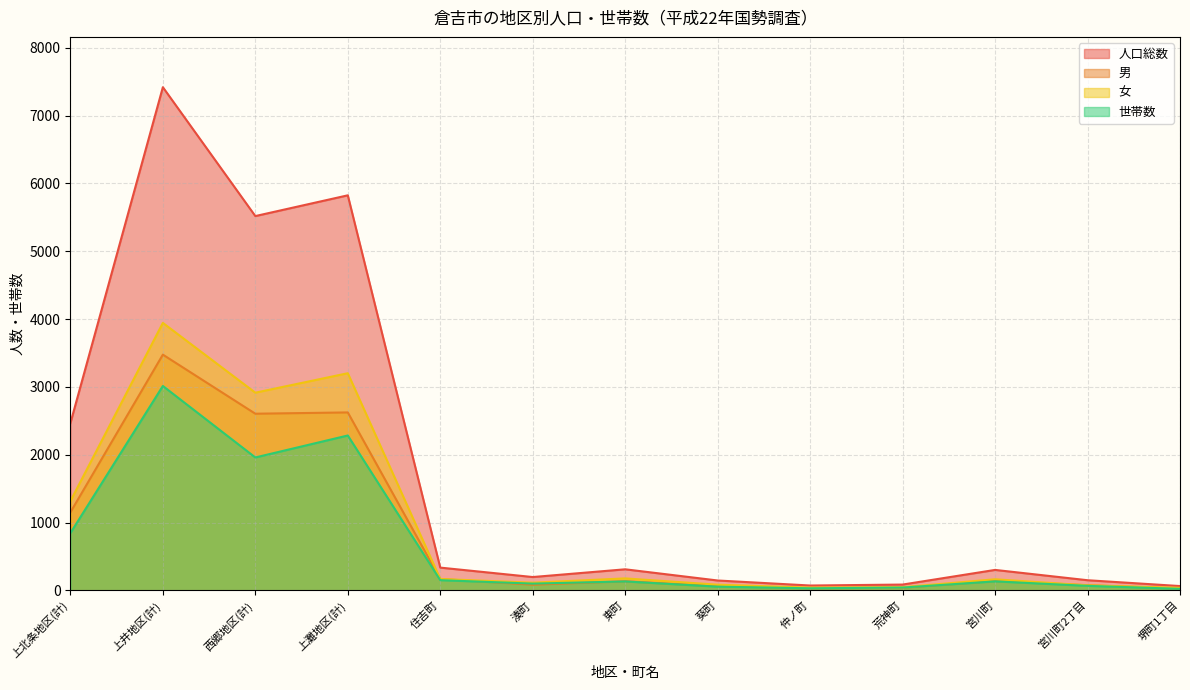

What are all the series names shown in the legend?

人口総数, 男, 女, 世帯数